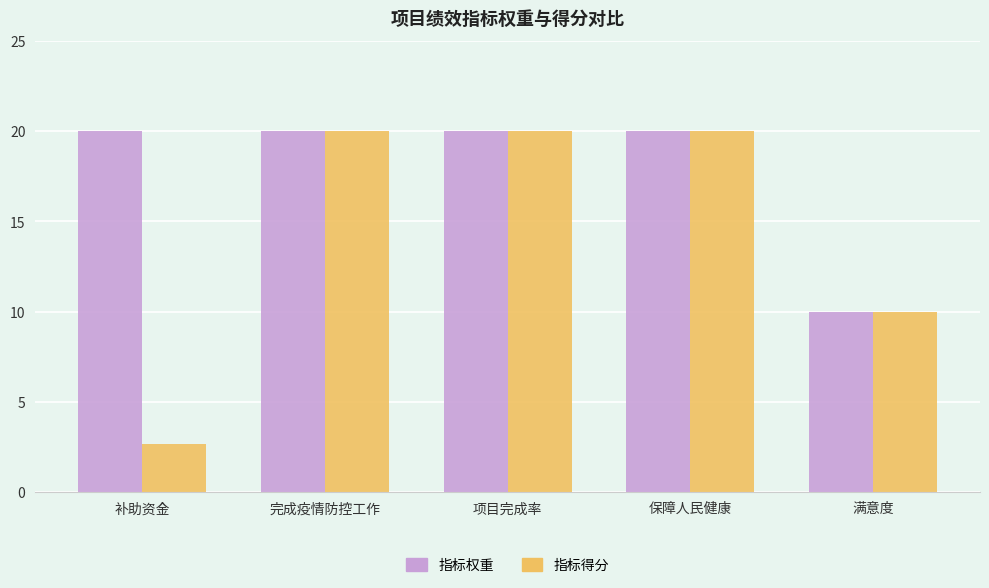

Rank the series by their average value, from highest to lowest.

指标权重, 指标得分